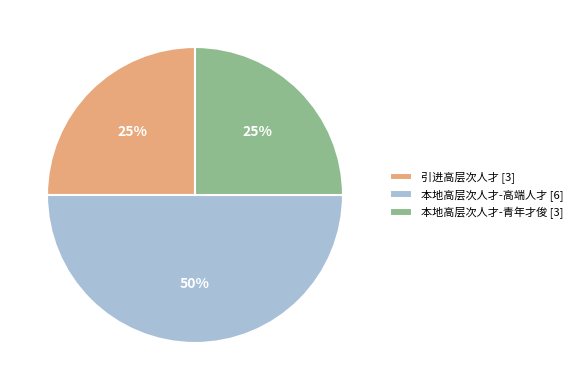

To the nearest percent, what portion does 本地高层次人才-高端人才 represent?

50%